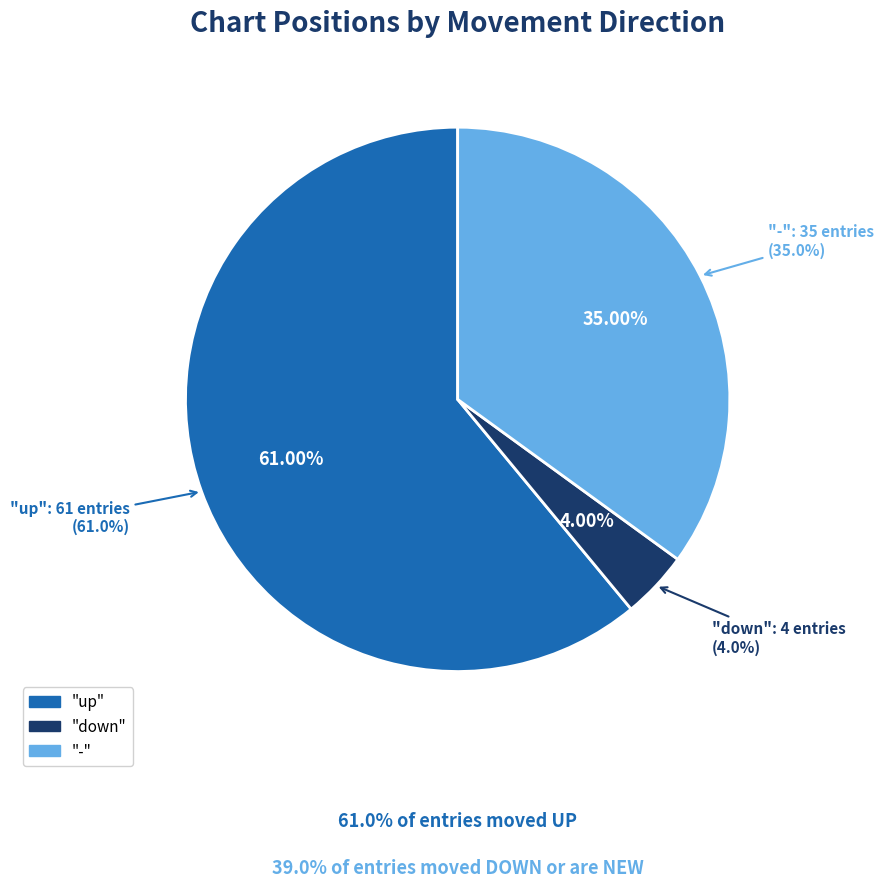

To the nearest percent, what is the difference between the down and - slice percentages?

31%